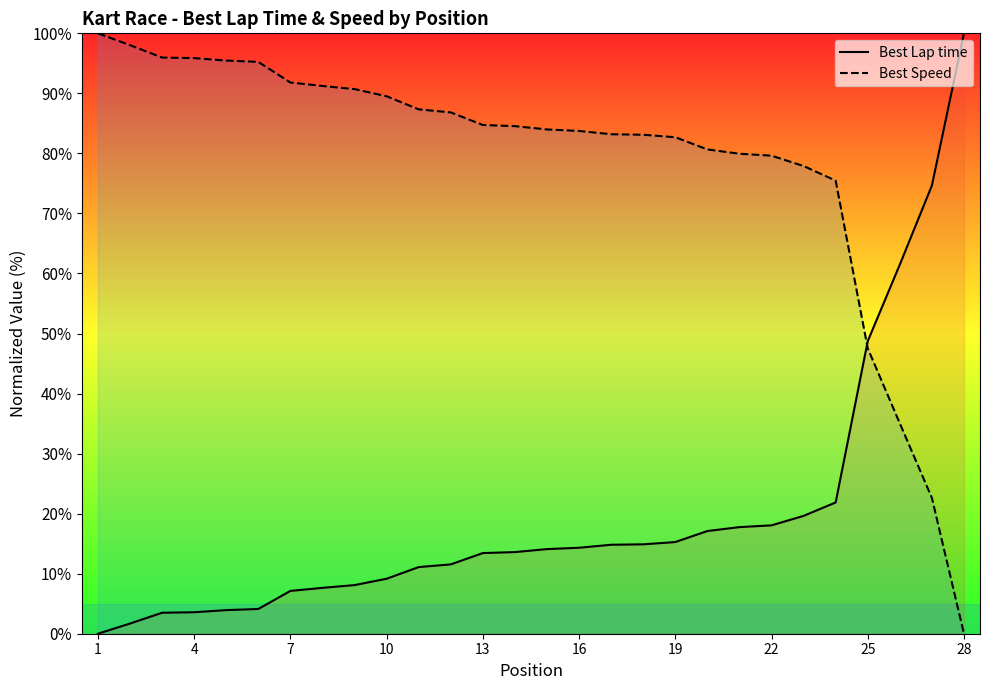

At how many categories does at least one series exceed 9?

28